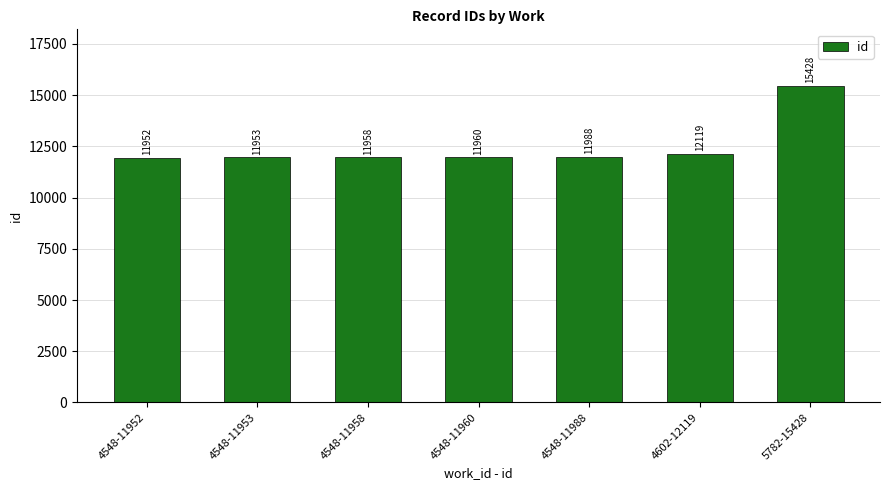

Approximately how many times larger is the value at 5782-15428 compared to 4548-11953?

1.3